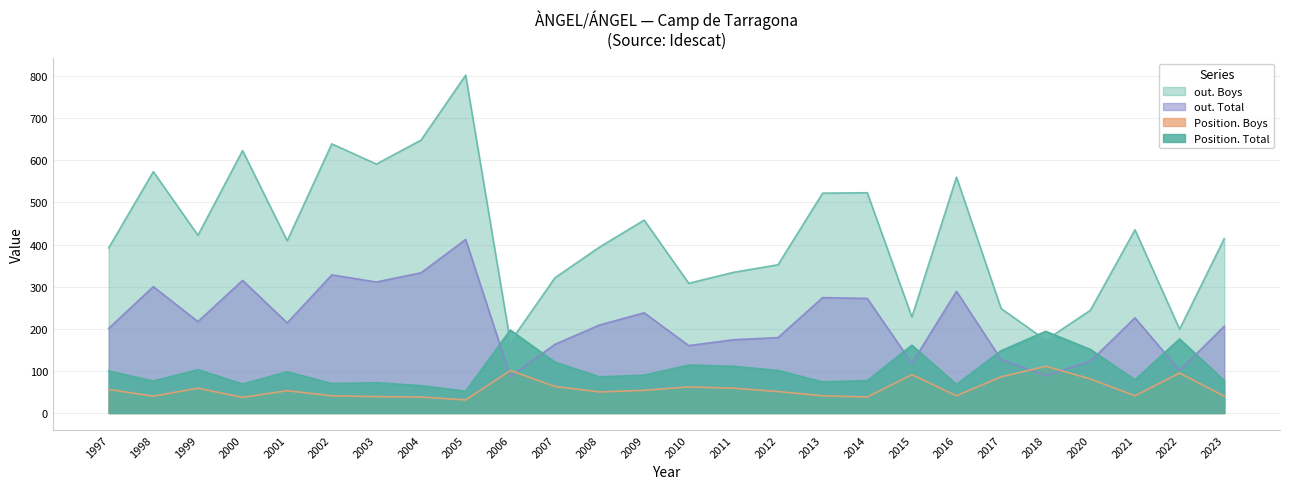

The value of Position. Total at 1998 is 34. True or false?

False